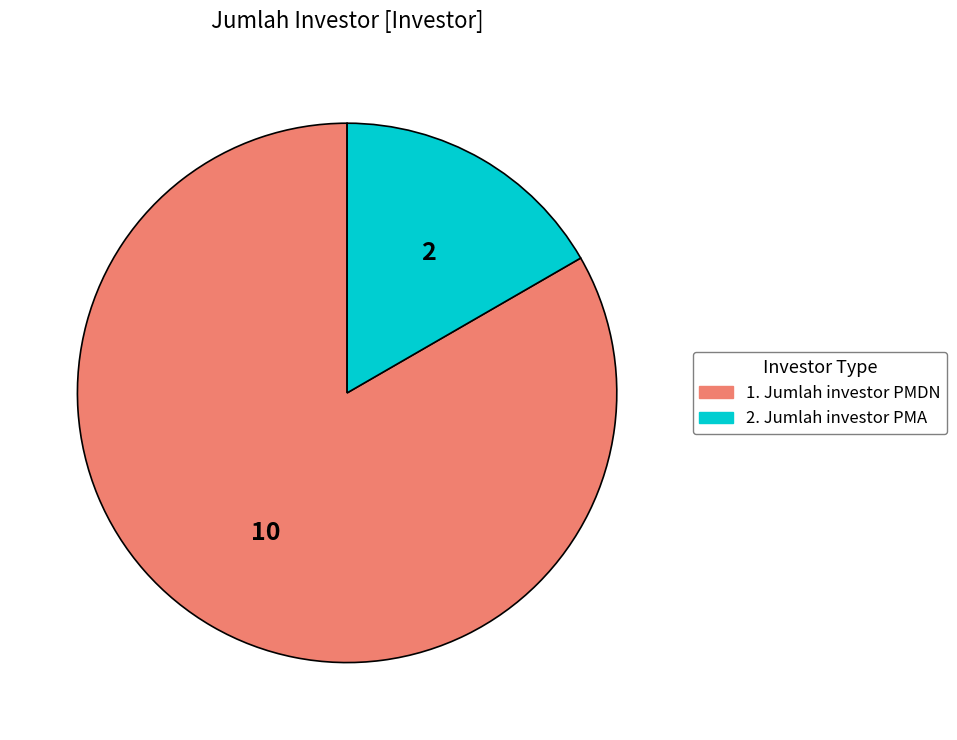

Which has a higher value, 2. Jumlah investor PMA or 1. Jumlah investor PMDN?

1. Jumlah investor PMDN